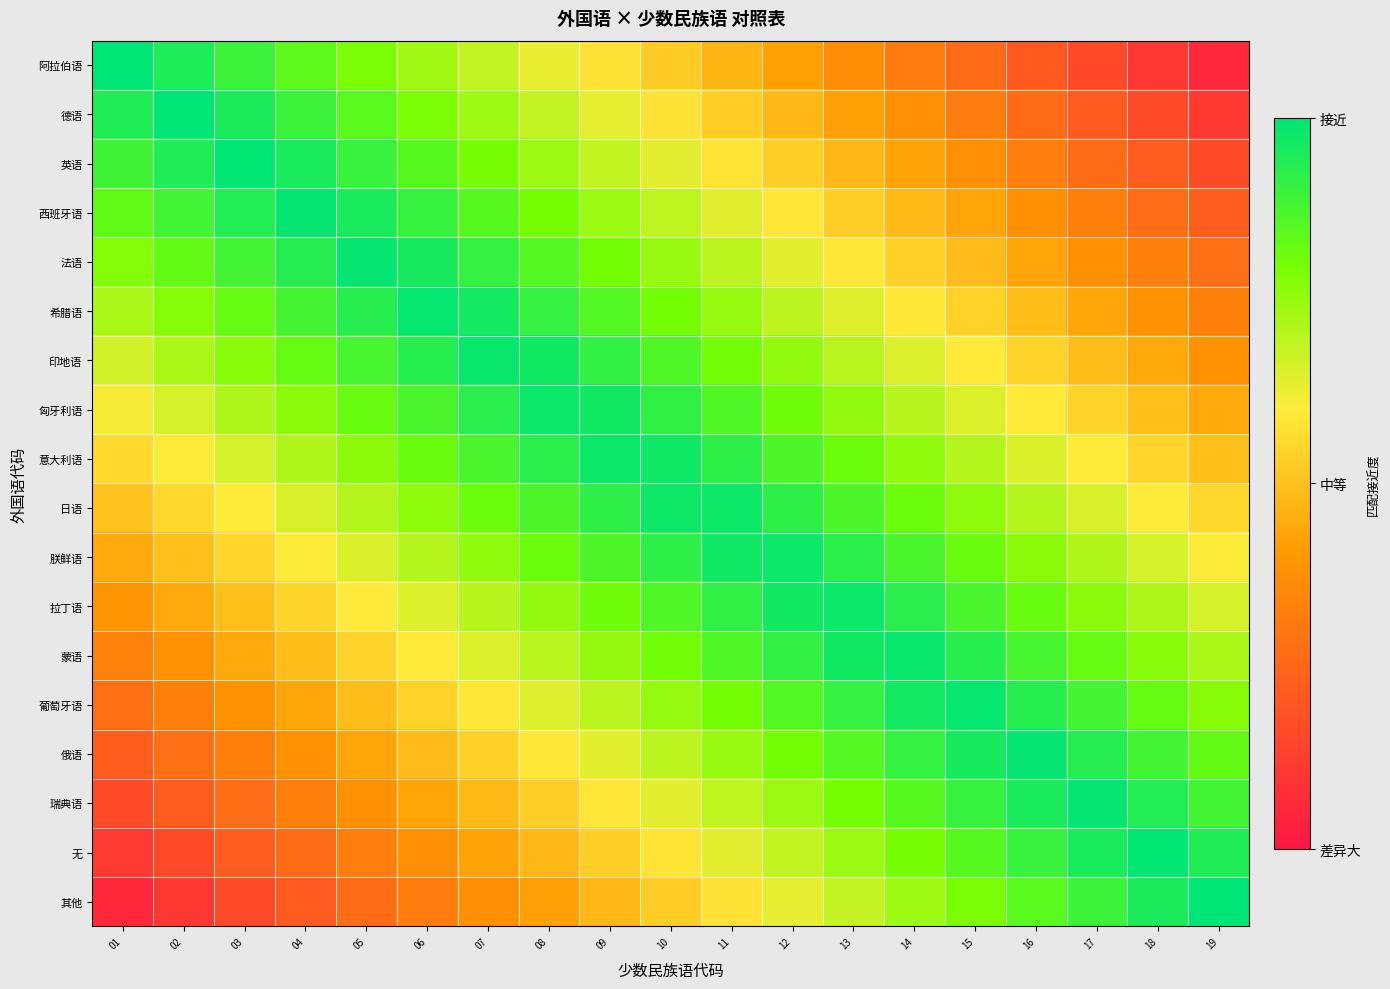

At which category does the chart reach its peak across all series?

01